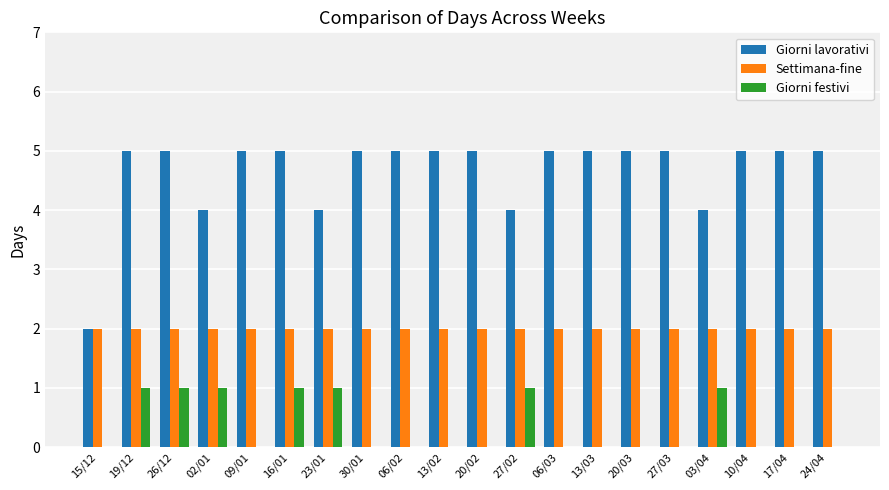

True or false: Settimana-fine has a value of 3 at 13/02.

False